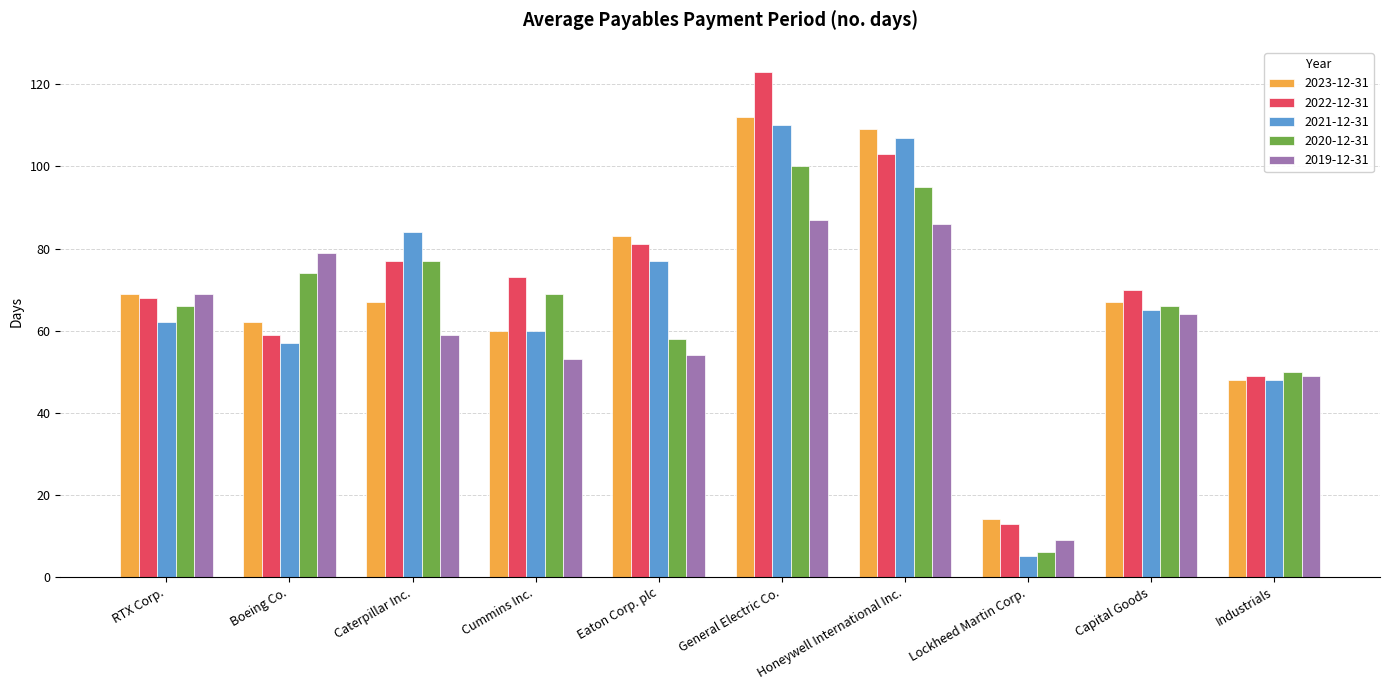

Which series changed the most between Boeing Co. and Industrials?

2019-12-31